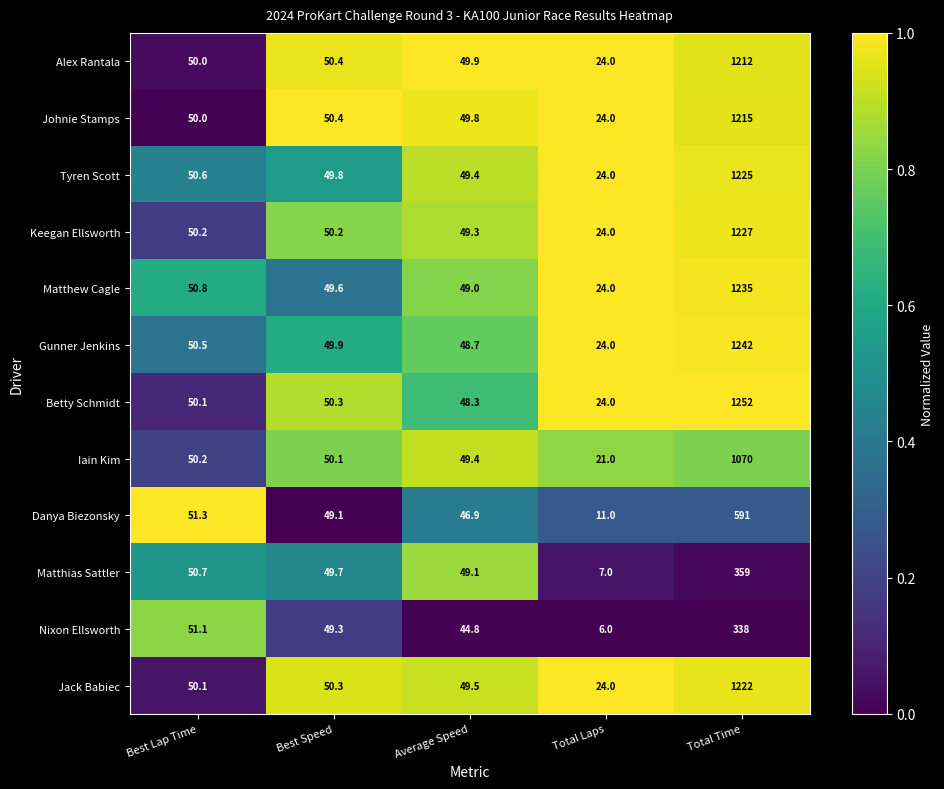

What is the total value across all series at Best Speed?

599.1